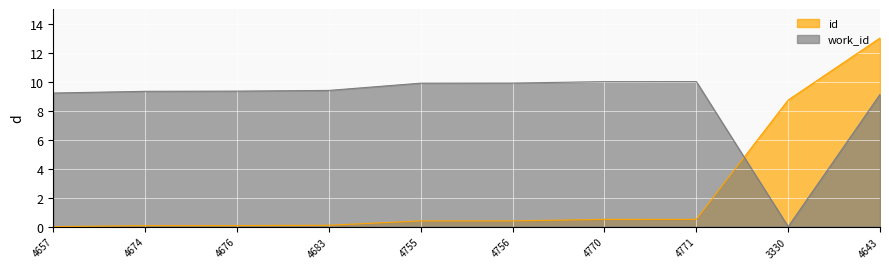

True or false: work_id has more than 2 interior local peaks.

False